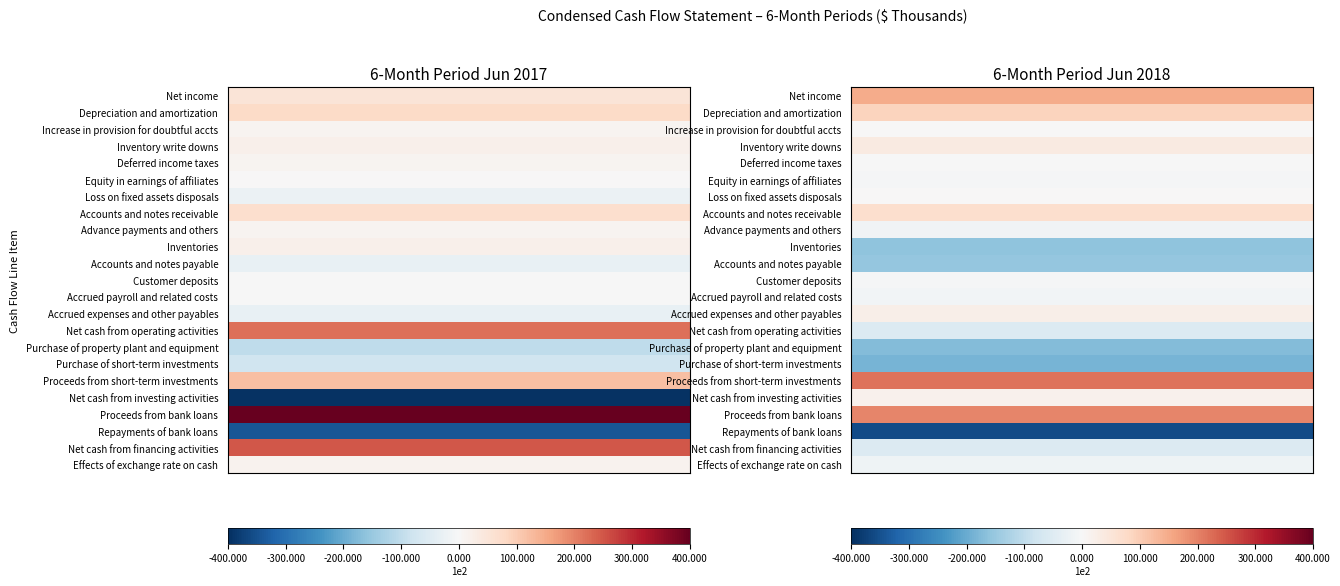

Rank the categories by Effects of exchange rate on cash value from lowest to highest.

1, 0